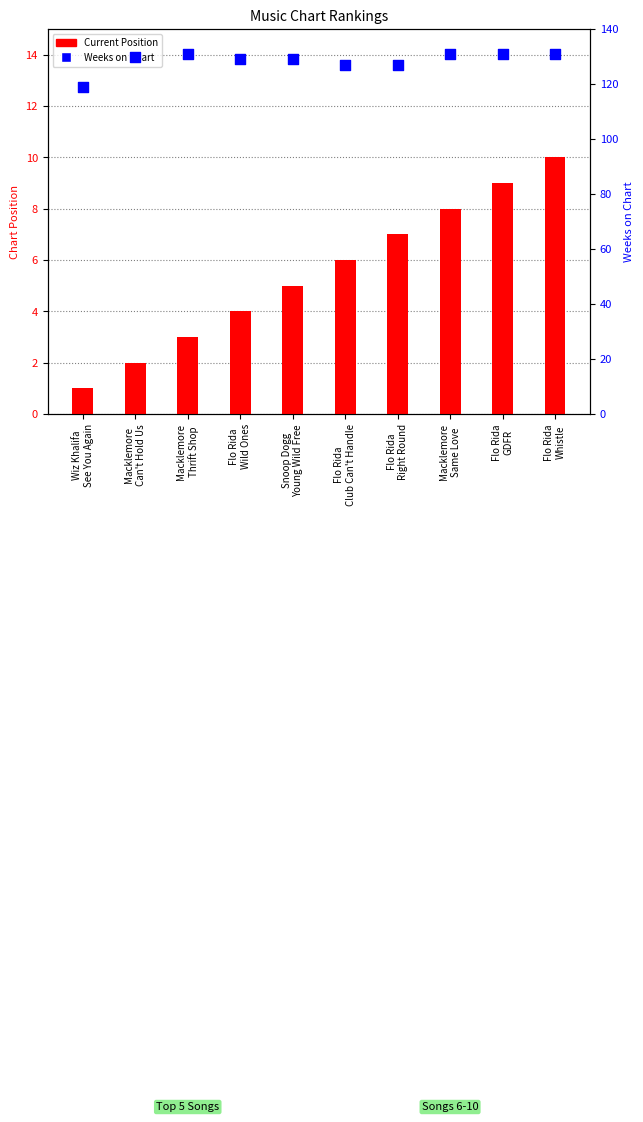

At how many categories does at least one series exceed 11?

10